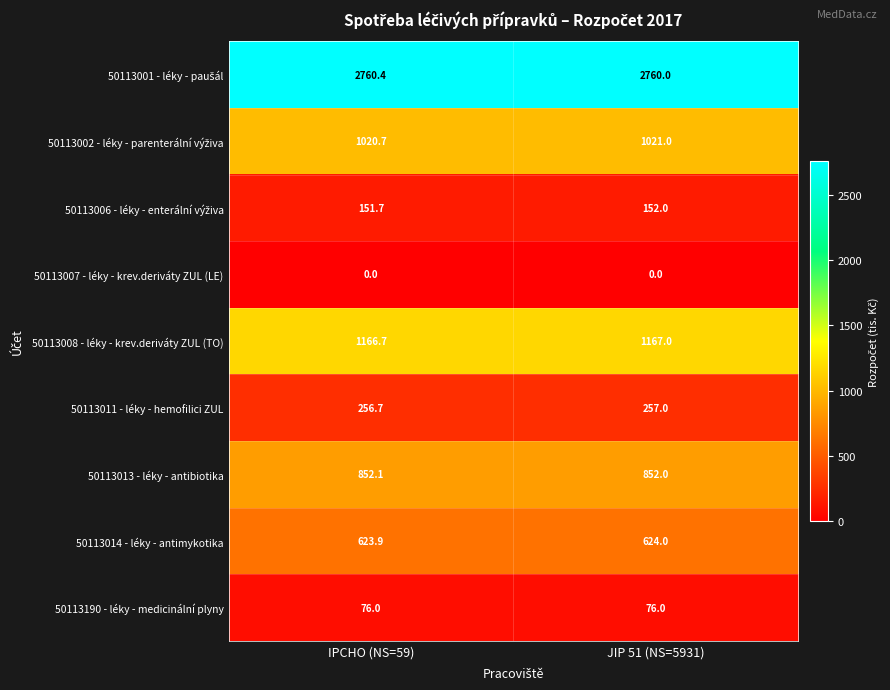

Is it true that 50113008 - léky - krev.deriváty ZUL (TO) equals 746.0 at JIP 51 (NS=5931)?

False